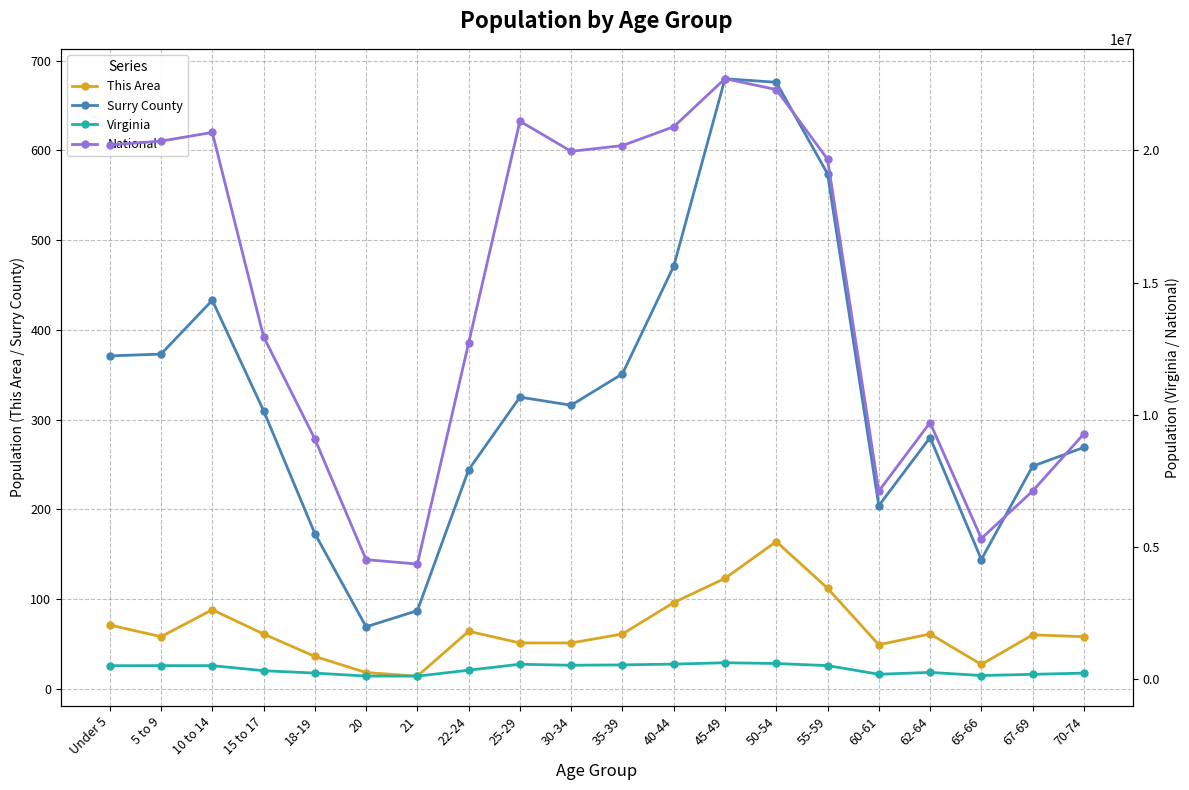

What is the average value of the National series?

14509549